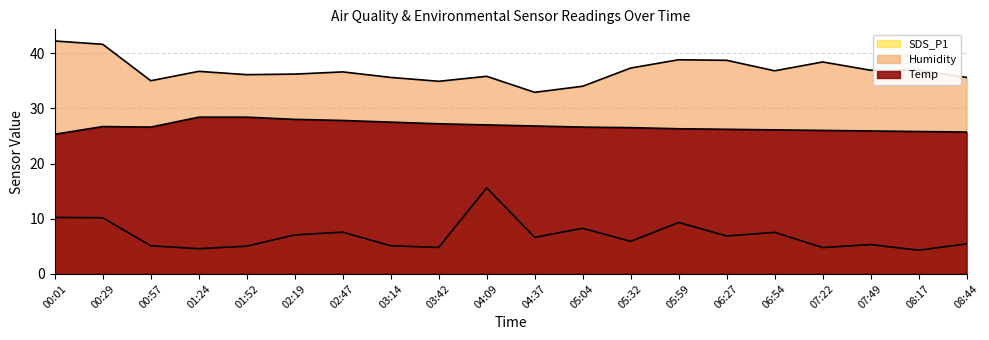

How many lines are shown in the chart?

3